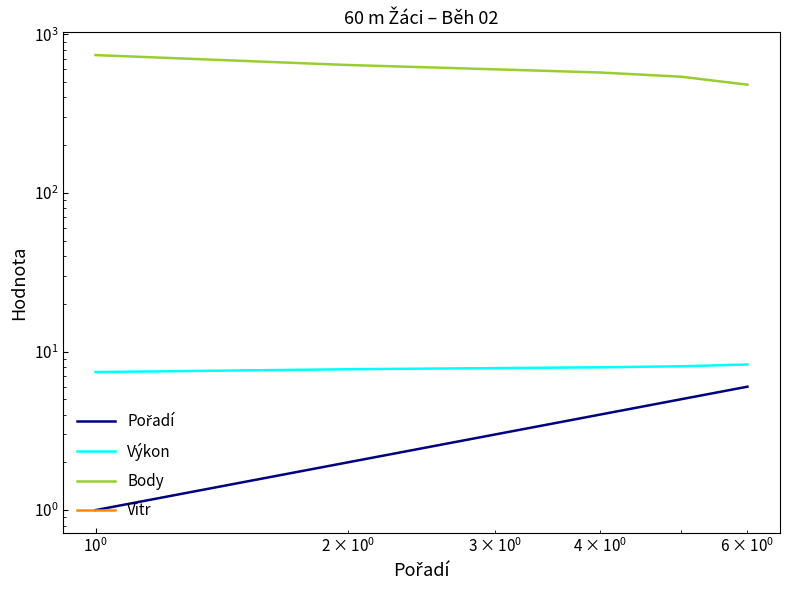

What is the greatest value displayed?

739.0